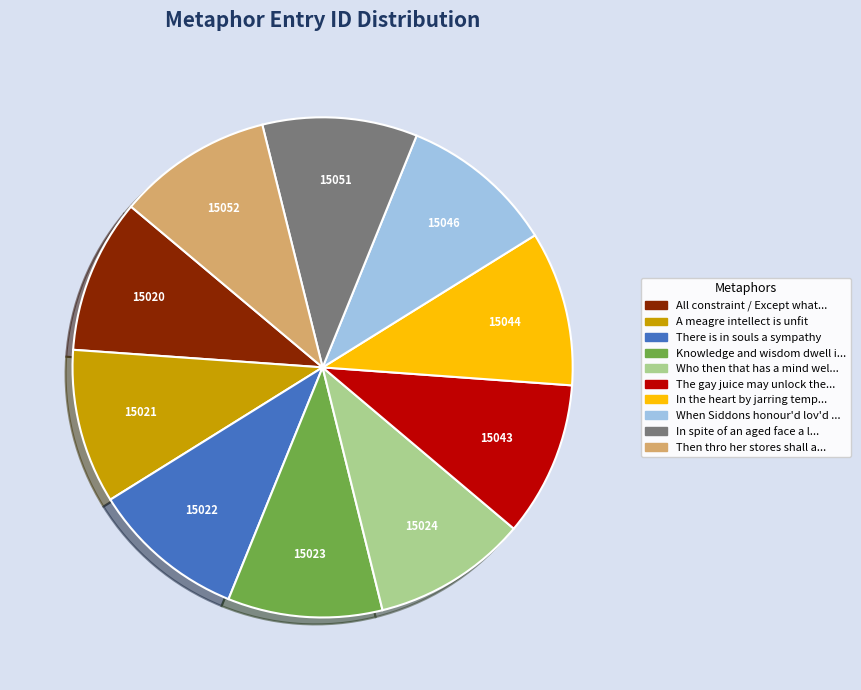

Does any single category account for the majority?

No